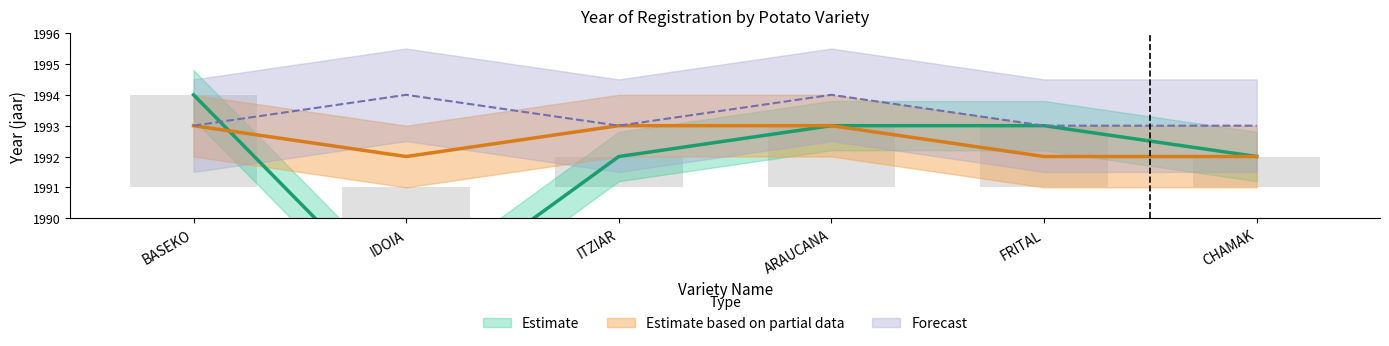

What is the sum of the Estimate values at ARAUCANA and CHAMAK?

3985